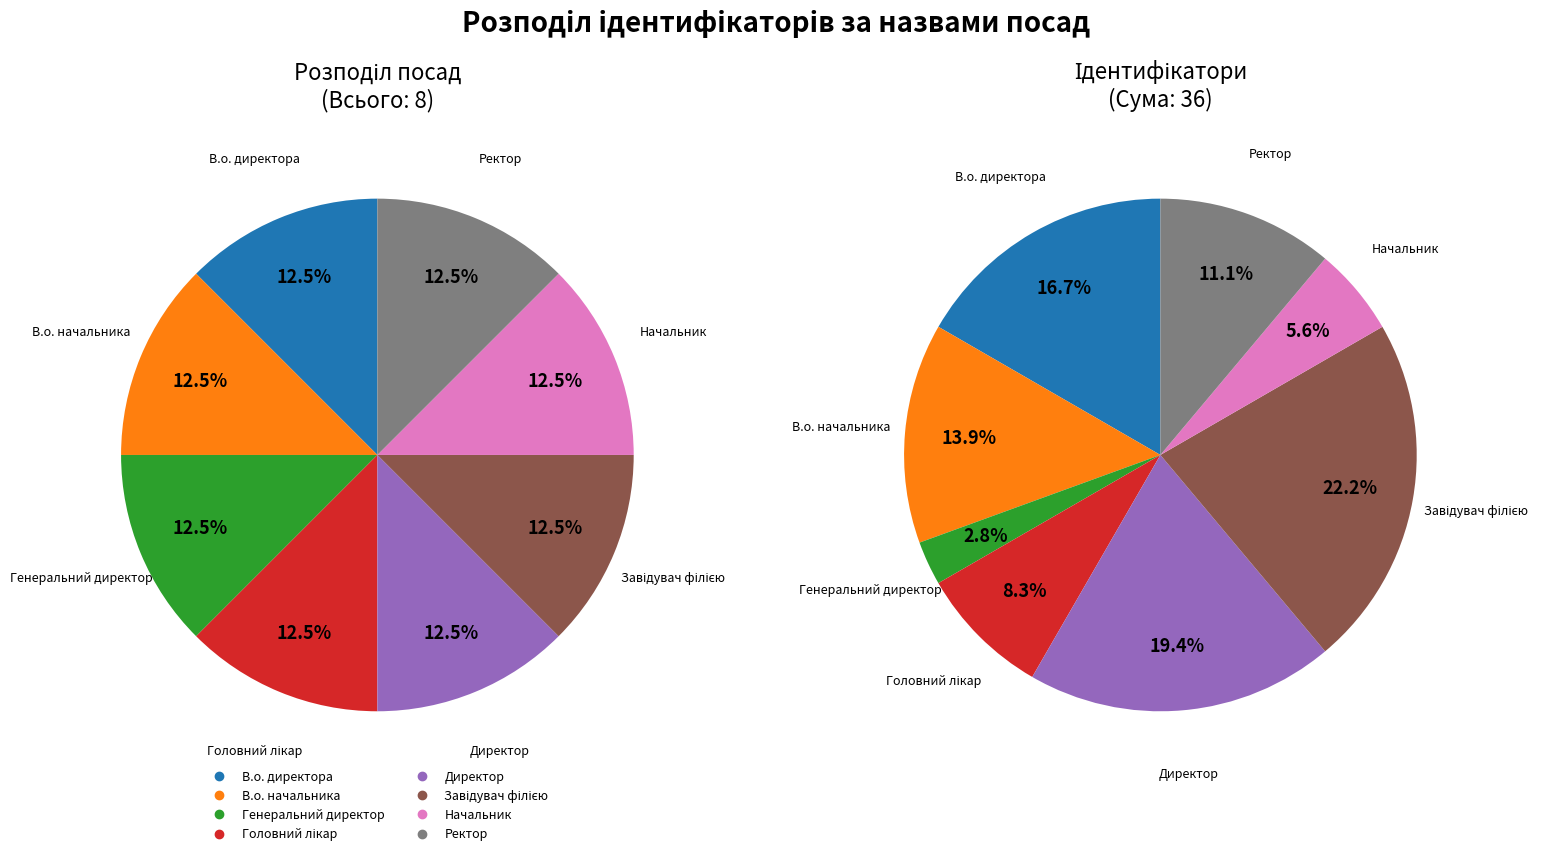

Count the number of slices in the pie.

8